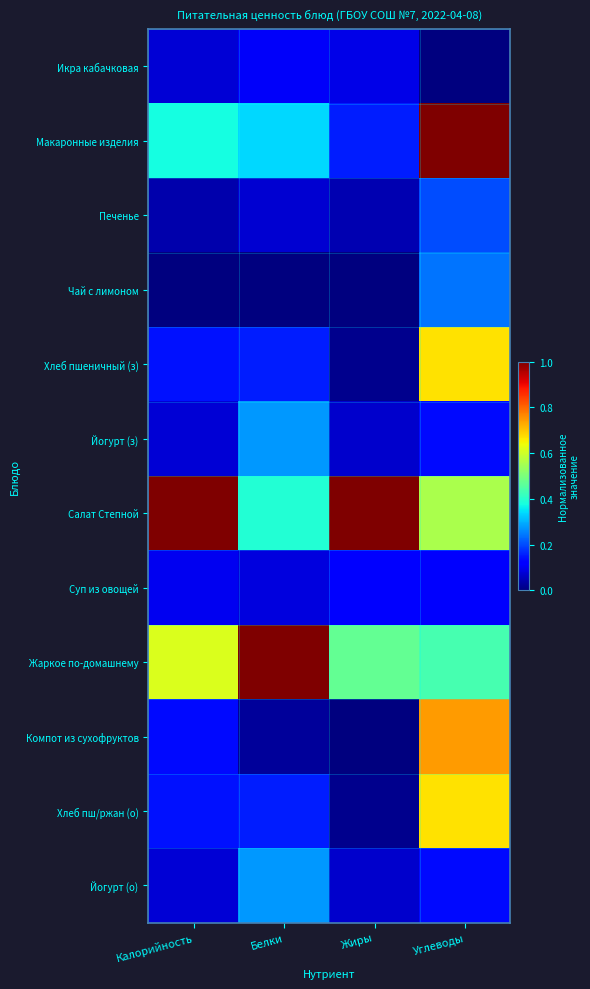

List the series in order of their peak value, highest first.

Макаронные изделия, Салат Степной, Жаркое по-домашнему, Компот из сухофруктов, Хлеб пшеничный (з), Хлеб пш/ржан (о), Йогурт (з), Йогурт (о), Чай с лимоном, Печенье, Суп из овощей, Икра кабачковая